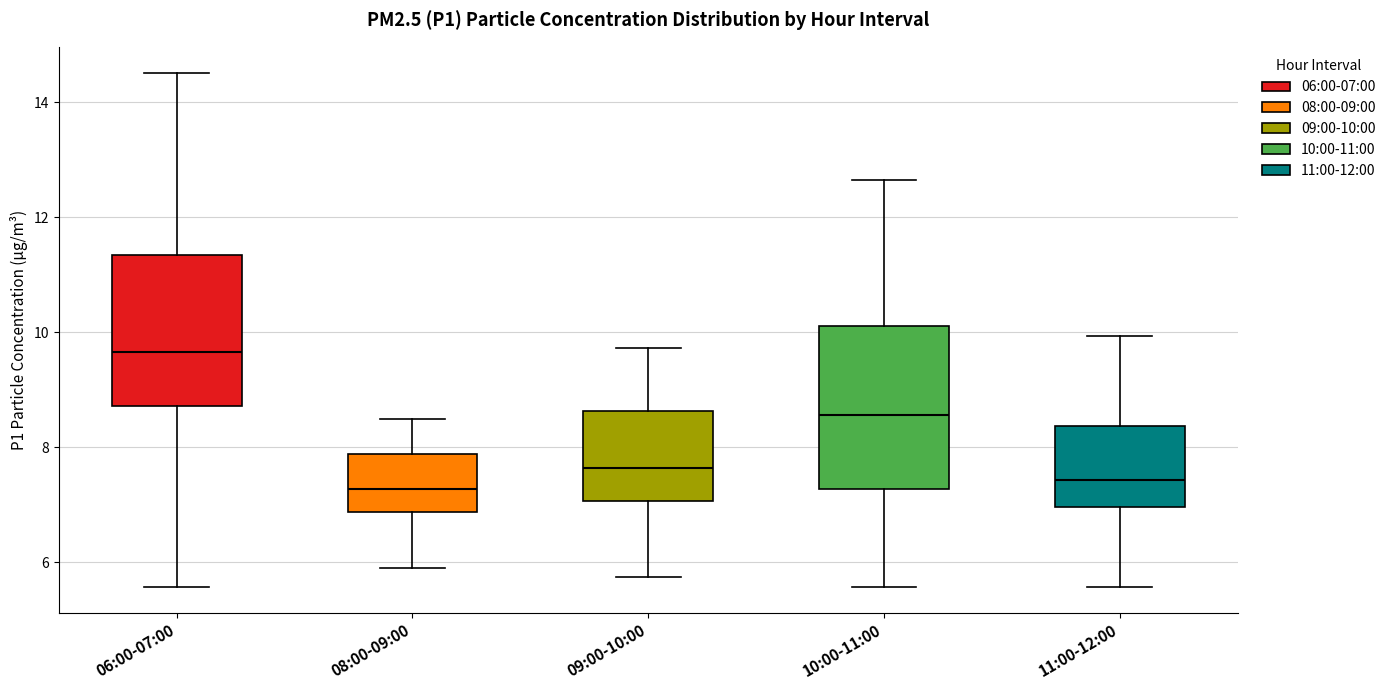

Reading left to right, read every box against the y-axis: the position of its median line, the range the box covers, and the ends of its whiskers. The values are not printed on the chart, so give them approximately, as read against the axis.

06:00-07:00: median 9.6, box 8.8 to 11.4, whiskers 5.6 to 14.6
08:00-09:00: median 7.2, box 6.8 to 7.8, whiskers 6.0 to 8.6
09:00-10:00: median 7.6, box 7.0 to 8.6, whiskers 5.8 to 9.8
10:00-11:00: median 8.6, box 7.2 to 10.2, whiskers 5.6 to 12.6
11:00-12:00: median 7.4, box 7.0 to 8.4, whiskers 5.6 to 10.0